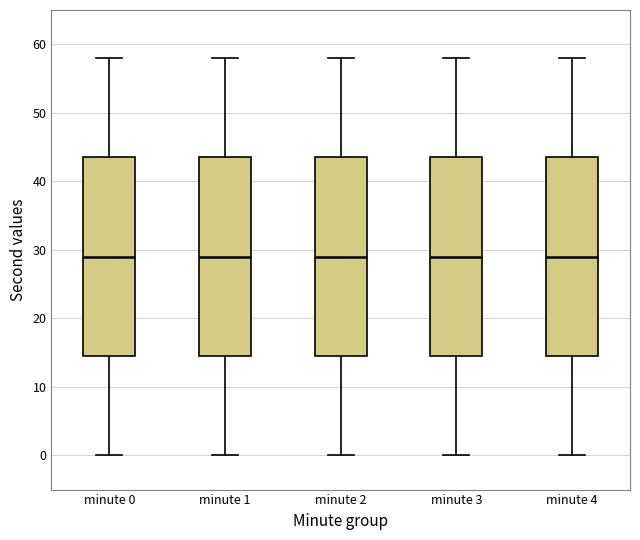

Reading left to right, transcribe this box plot: for each box, give where its median line is, the range the box spans, and where its two whiskers end, as read against the y-axis. The values are not printed on the chart, so give them approximately, as read against the axis.

minute 0: median 29, box 15 to 44, whiskers 0 to 58
minute 1: median 29, box 15 to 44, whiskers 0 to 58
minute 2: median 29, box 15 to 44, whiskers 0 to 58
minute 3: median 29, box 15 to 44, whiskers 0 to 58
minute 4: median 29, box 15 to 44, whiskers 0 to 58